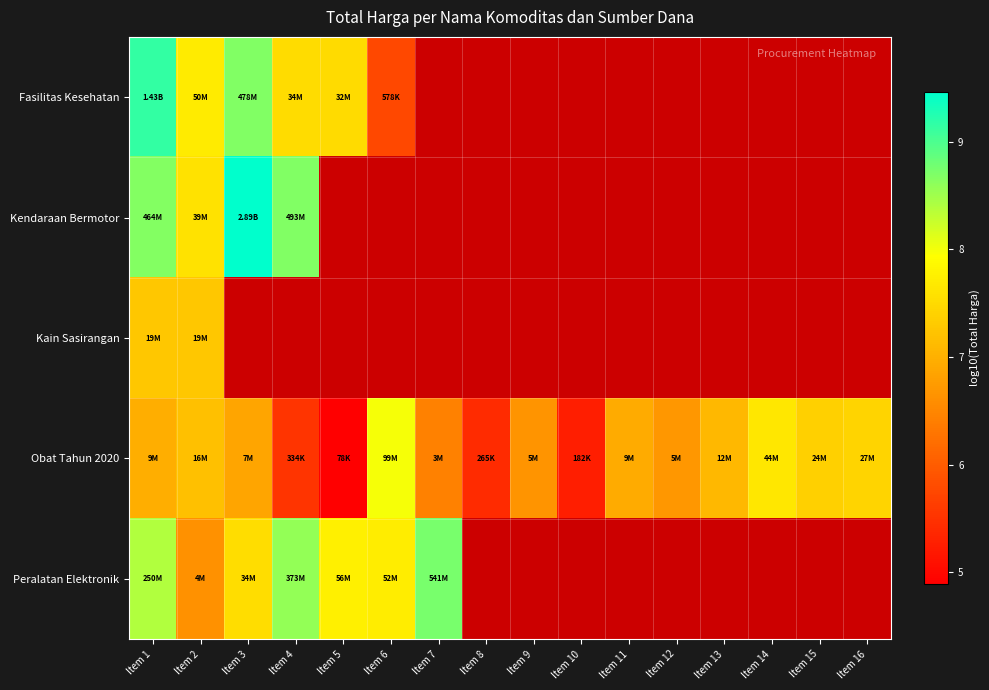

List the series in order of their peak value, highest first.

Kendaraan Bermotor, Fasilitas Kesehatan, Peralatan Elektronik, Obat Tahun 2020, Kain Sasirangan